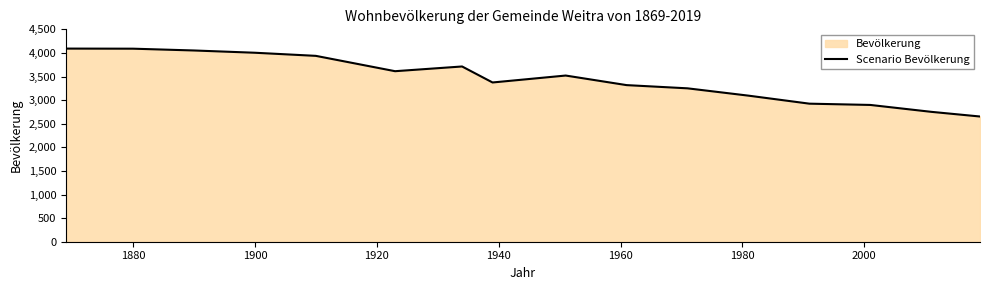

What is the greatest value displayed?

4092